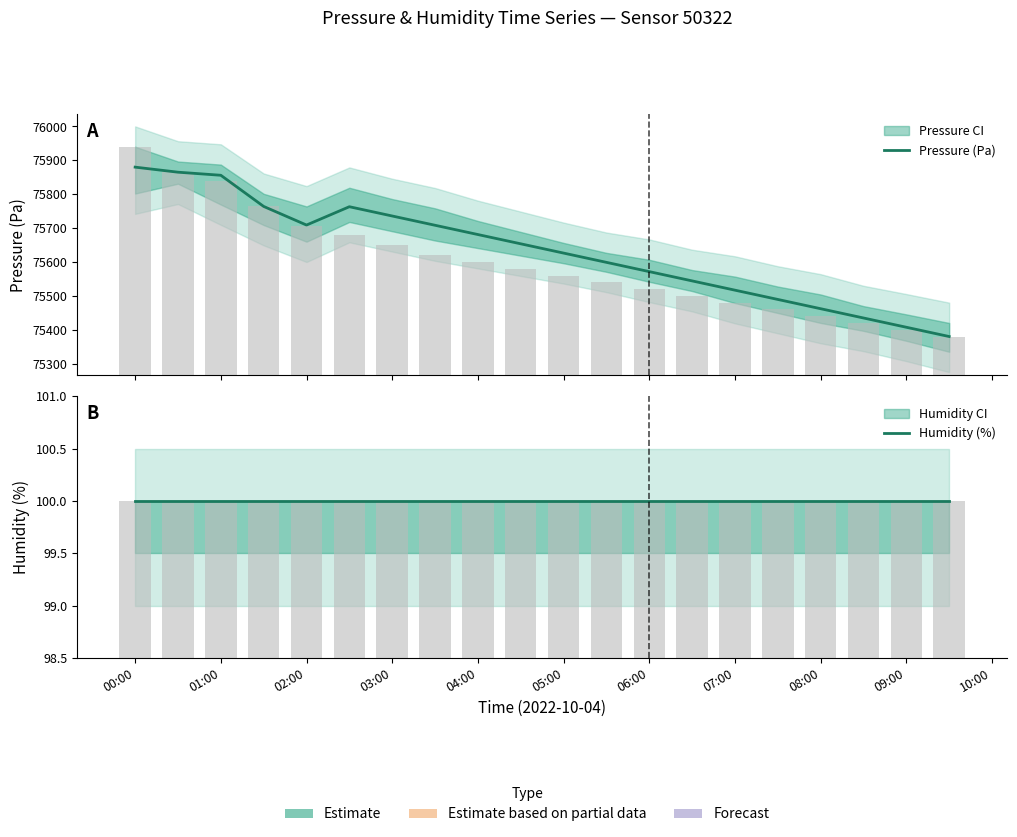

How many values in the Pressure (Pa) series exceed 75653?

10